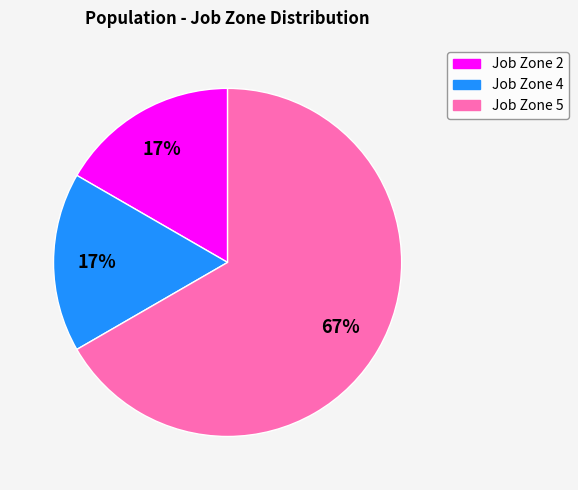

Count the number of slices in the pie.

3